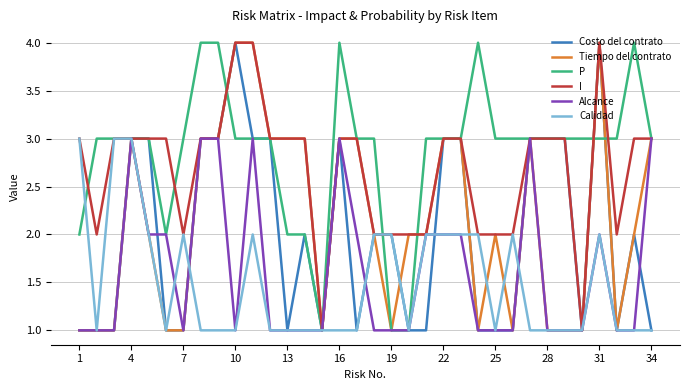

Reading left to right, list all the values displayed in this chart.

Costo del contrato: 1	1	1	3	3	1	1	3	3	4	3	3	1	2	1	3	1	2	2	1	1	3	3	1	1	1	3	3	3	1	4	1	2	1
Tiempo del contrato: 1	1	1	3	2	1	1	3	3	4	4	3	3	3	1	3	3	2	1	2	2	3	3	1	2	1	3	1	1	1	4	1	2	3
P: 2	3	3	3	3	2	3	4	4	3	3	3	2	2	1	4	3	3	1	1	3	3	3	4	3	3	3	3	3	3	3	3	4	3
I: 3	2	3	3	3	3	2	3	3	4	4	3	3	3	1	3	3	2	2	2	2	3	3	2	2	2	3	3	3	1	4	2	3	3
Alcance: 1	1	1	3	2	2	1	3	3	1	3	1	1	1	1	3	2	1	1	1	2	2	2	1	1	1	3	1	1	1	2	1	1	3
Calidad: 3	1	3	3	2	1	2	1	1	1	2	1	1	1	1	1	1	2	2	1	2	2	2	2	1	2	1	1	1	1	2	1	1	1